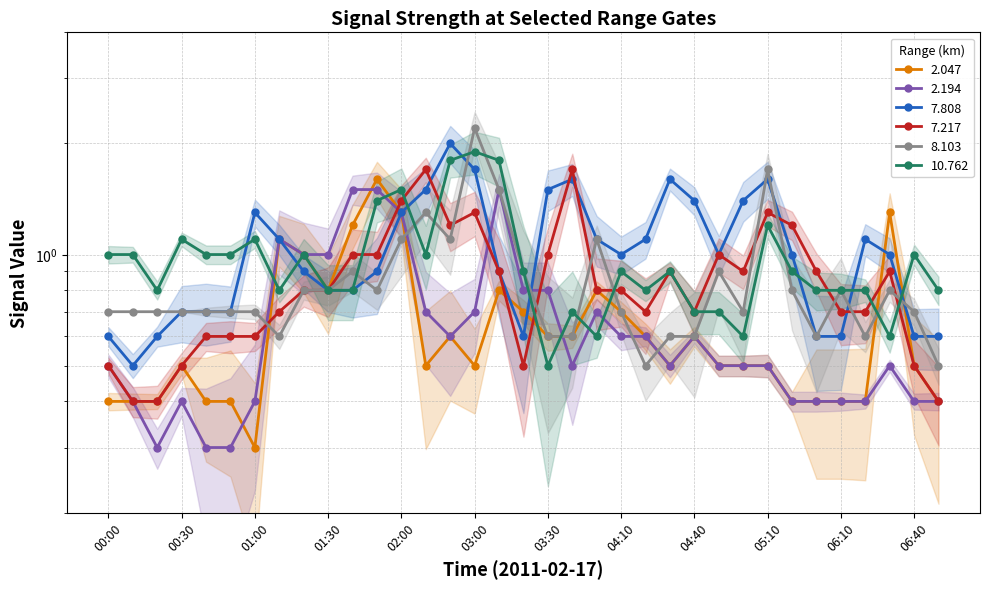

What is the total value across all series at 02:40?

6.7